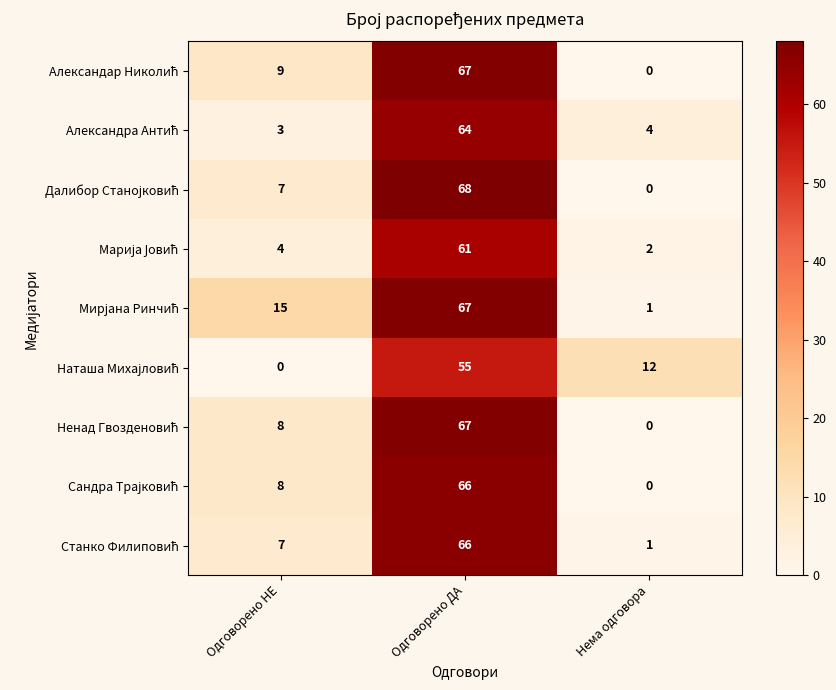

What is the total value across all series at Одговорено НЕ?

61